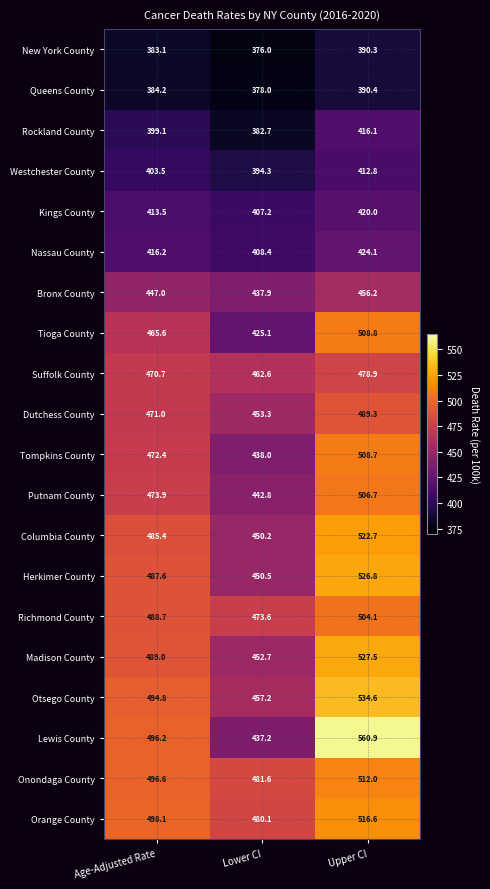

Which series changed the most between Age-Adjusted Rate and Lower CI?

Lewis County